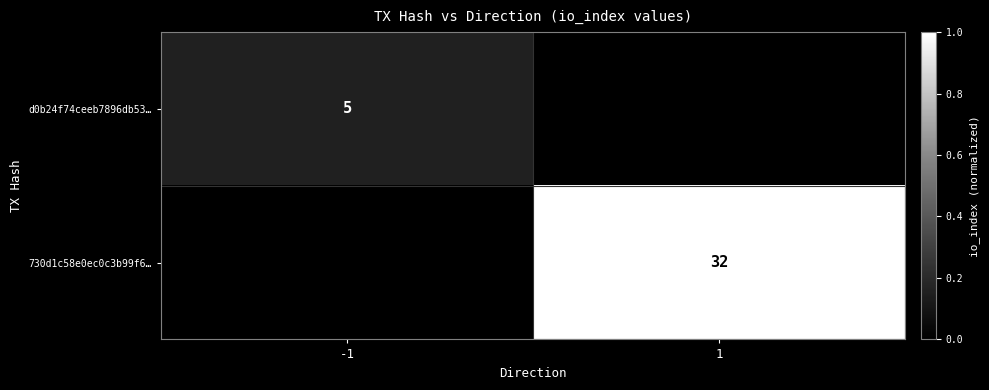

Is it true that 730d1c58e0ec0c3b99f6… equals 1.4 at 1?

False